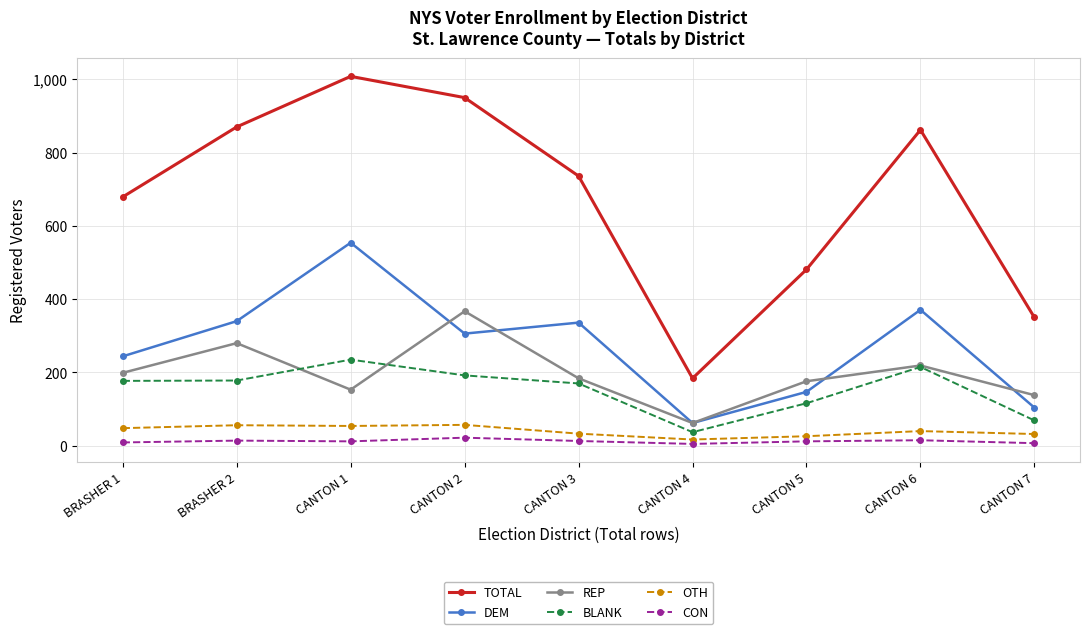

Count the number of categories in the chart.

9